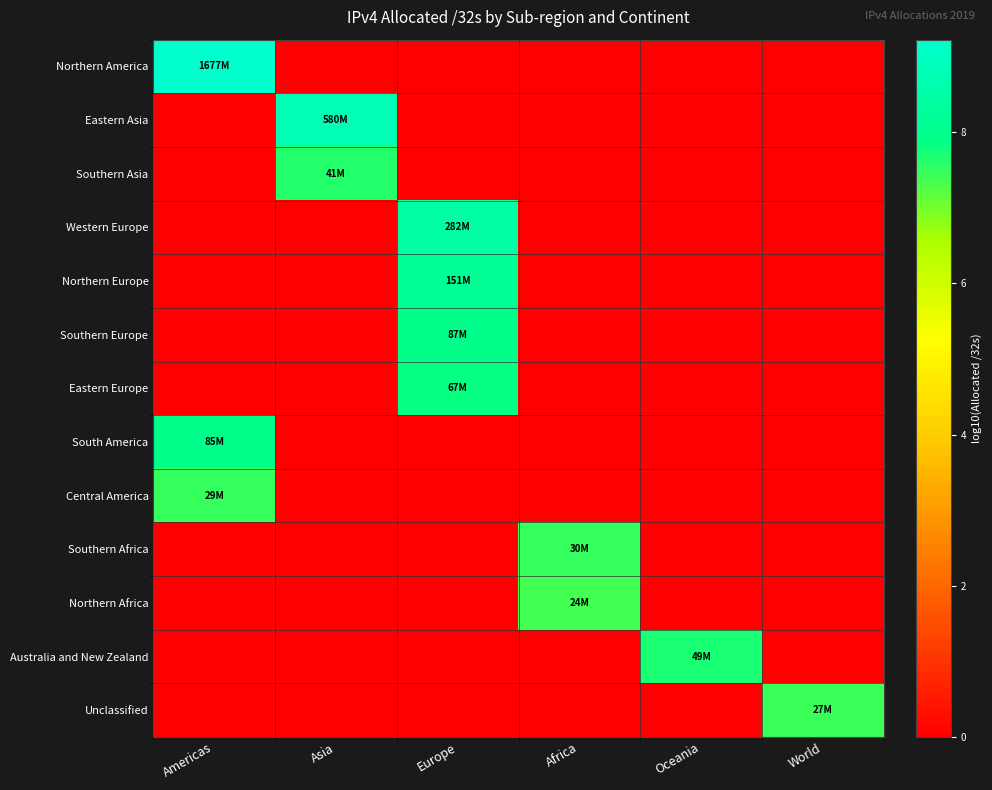

Reading left to right, what are all the values shown in this chart?

Northern America: Americas=9.2	Asia=0.0	Europe=0.0	Africa=0.0	Oceania=0.0	World=0.0
Eastern Asia: Americas=0.0	Asia=8.8	Europe=0.0	Africa=0.0	Oceania=0.0	World=0.0
Southern Asia: Americas=0.0	Asia=7.6	Europe=0.0	Africa=0.0	Oceania=0.0	World=0.0
Western Europe: Americas=0.0	Asia=0.0	Europe=8.5	Africa=0.0	Oceania=0.0	World=0.0
Northern Europe: Americas=0.0	Asia=0.0	Europe=8.2	Africa=0.0	Oceania=0.0	World=0.0
Southern Europe: Americas=0.0	Asia=0.0	Europe=7.9	Africa=0.0	Oceania=0.0	World=0.0
Eastern Europe: Americas=0.0	Asia=0.0	Europe=7.8	Africa=0.0	Oceania=0.0	World=0.0
South America: Americas=7.9	Asia=0.0	Europe=0.0	Africa=0.0	Oceania=0.0	World=0.0
Central America: Americas=7.5	Asia=0.0	Europe=0.0	Africa=0.0	Oceania=0.0	World=0.0
Southern Africa: Americas=0.0	Asia=0.0	Europe=0.0	Africa=7.5	Oceania=0.0	World=0.0
Northern Africa: Americas=0.0	Asia=0.0	Europe=0.0	Africa=7.4	Oceania=0.0	World=0.0
Australia and New Zealand: Americas=0.0	Asia=0.0	Europe=0.0	Africa=0.0	Oceania=7.7	World=0.0
Unclassified: Americas=0.0	Asia=0.0	Europe=0.0	Africa=0.0	Oceania=0.0	World=7.4